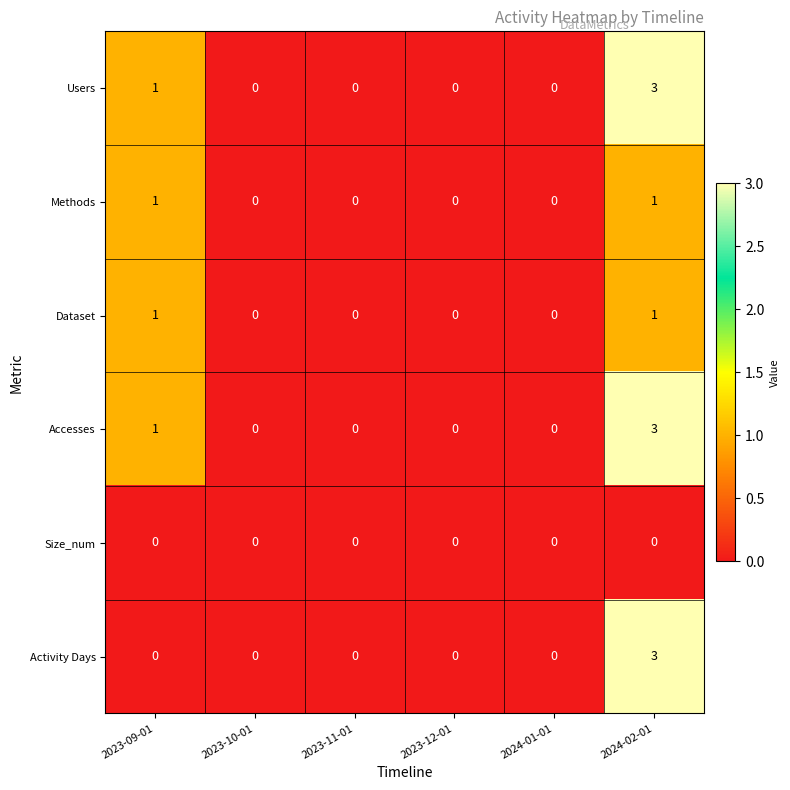

How many Activity Days values are between 0 and 1?

5